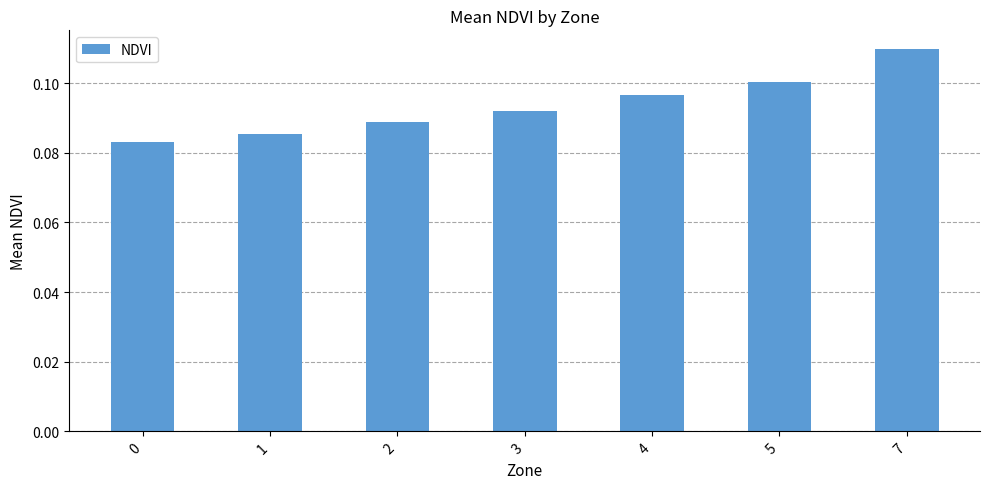

Does the chart contain stacked bars?

No